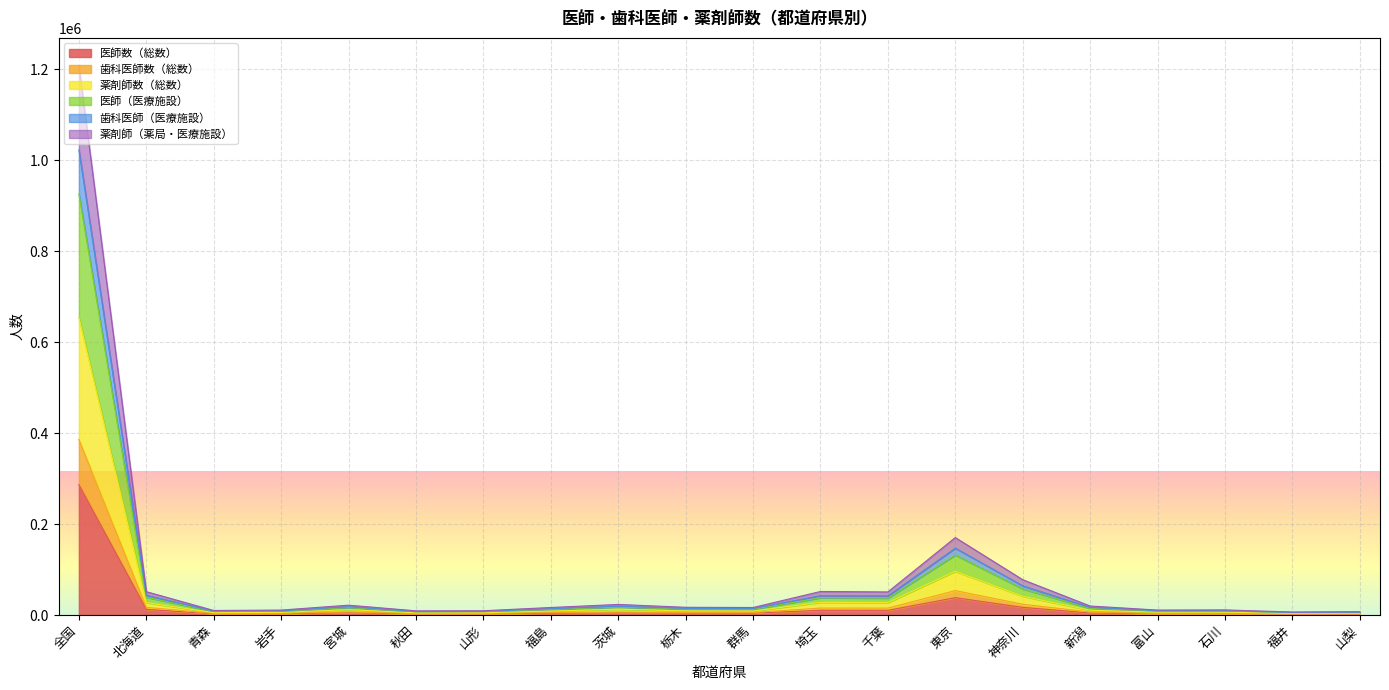

True or false: 医師（医療施設） and 歯科医師（医療施設） cross at least once.

False